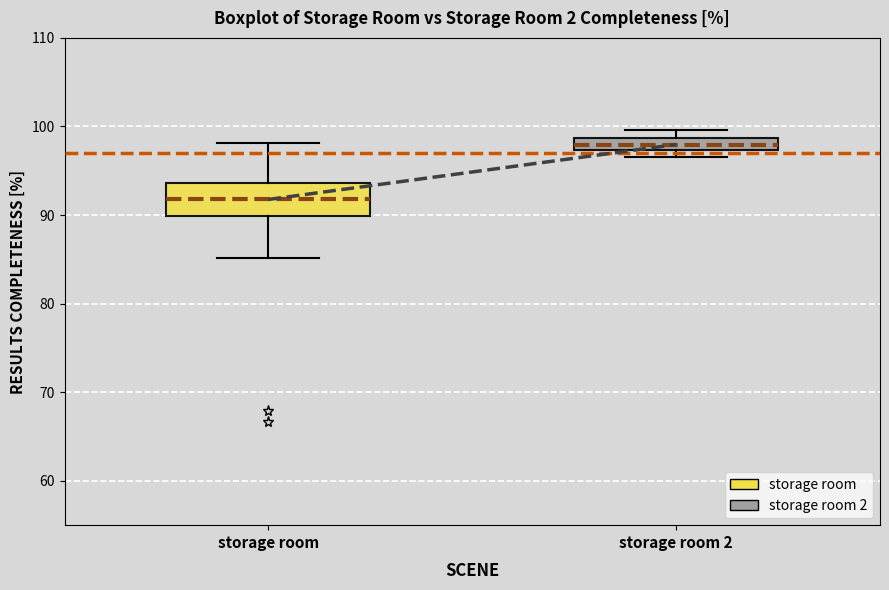

Comparing the boxes themselves (not the whiskers), which one is the tallest?

storage room